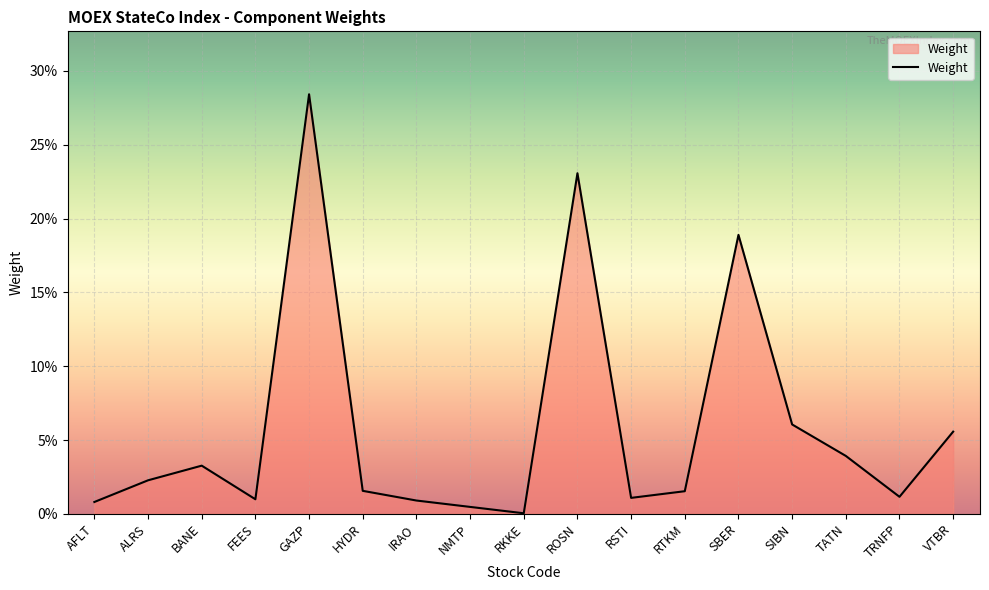

What is the label of the 6th point from the right?

RTKM